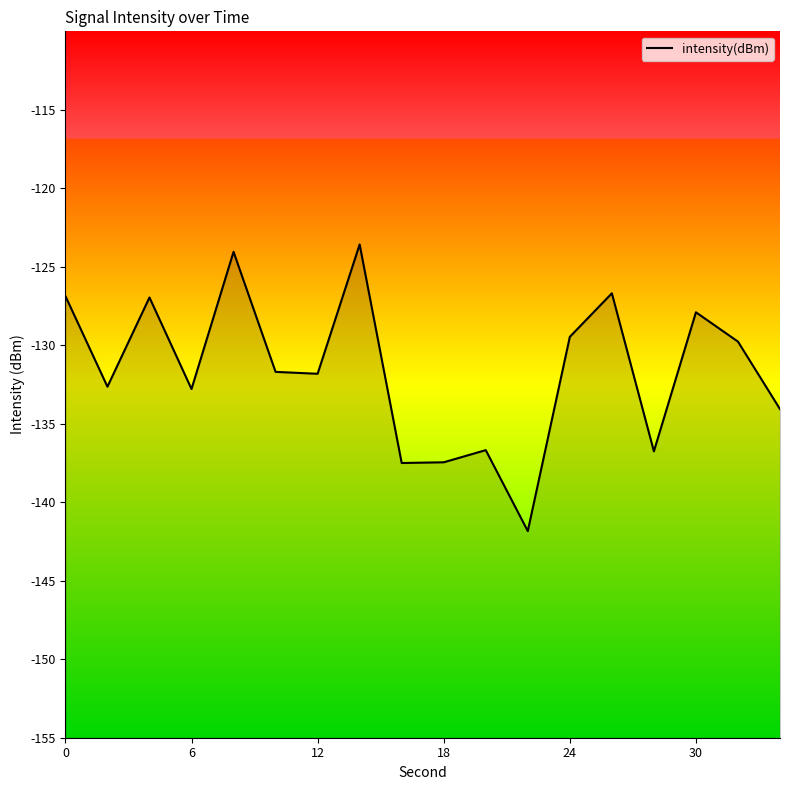

How many points are lower than both their immediate neighbors (excluding endpoints)?

6